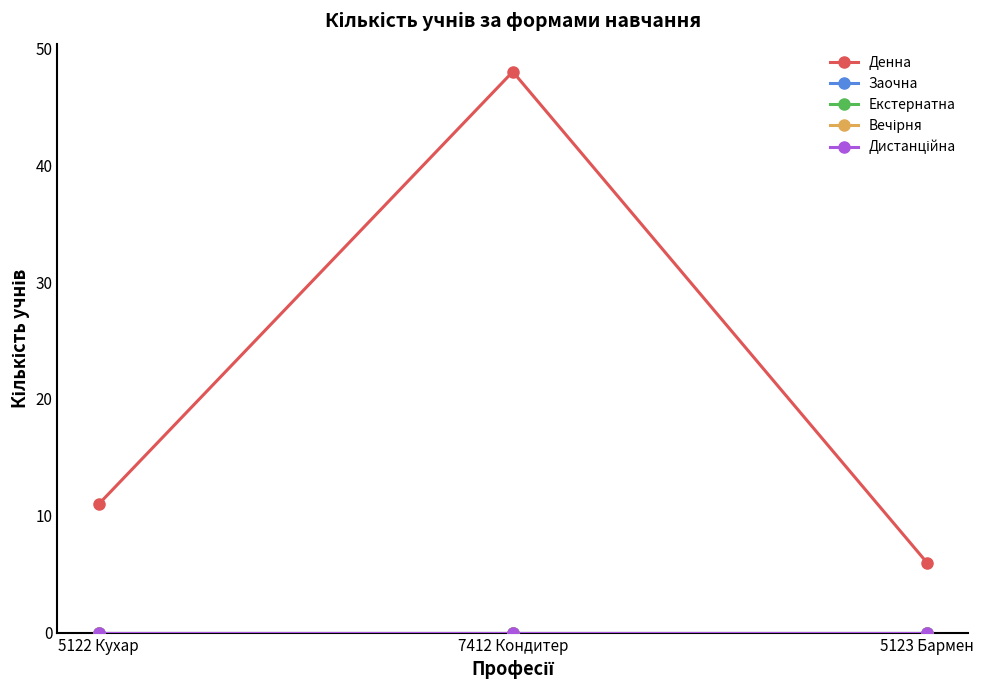

Is this an area chart (filled region under the line)?

No